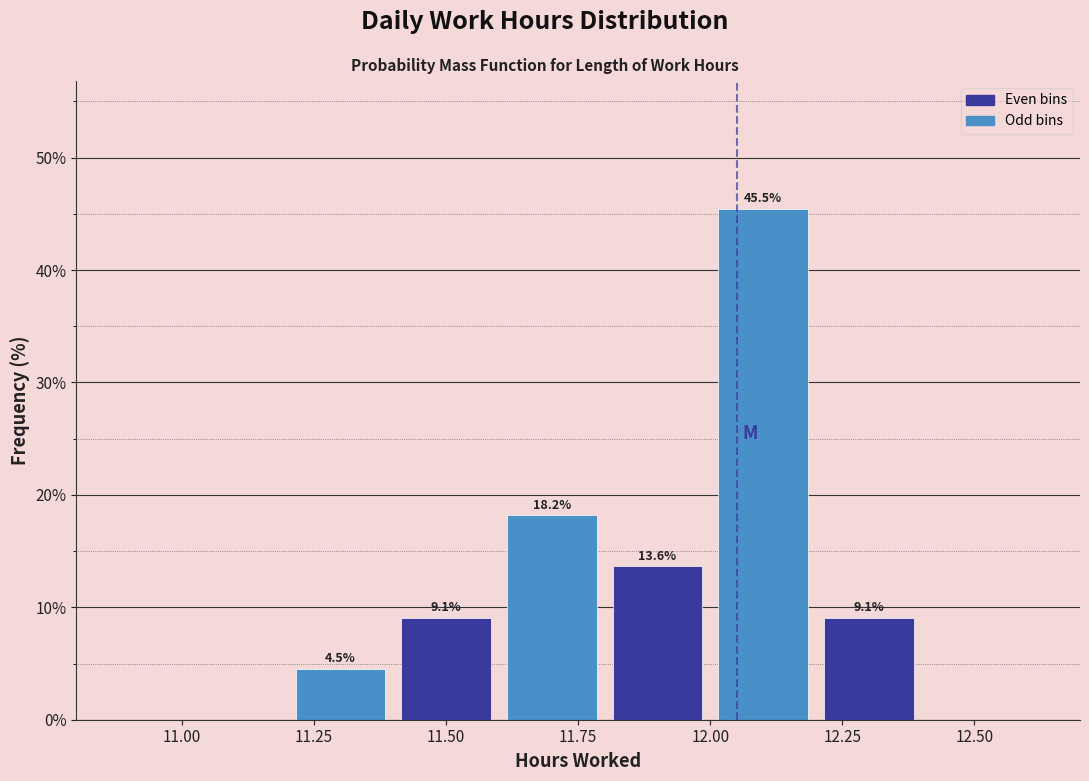

Which range on the x-axis has the tallest bar?

12.0 to 12.2